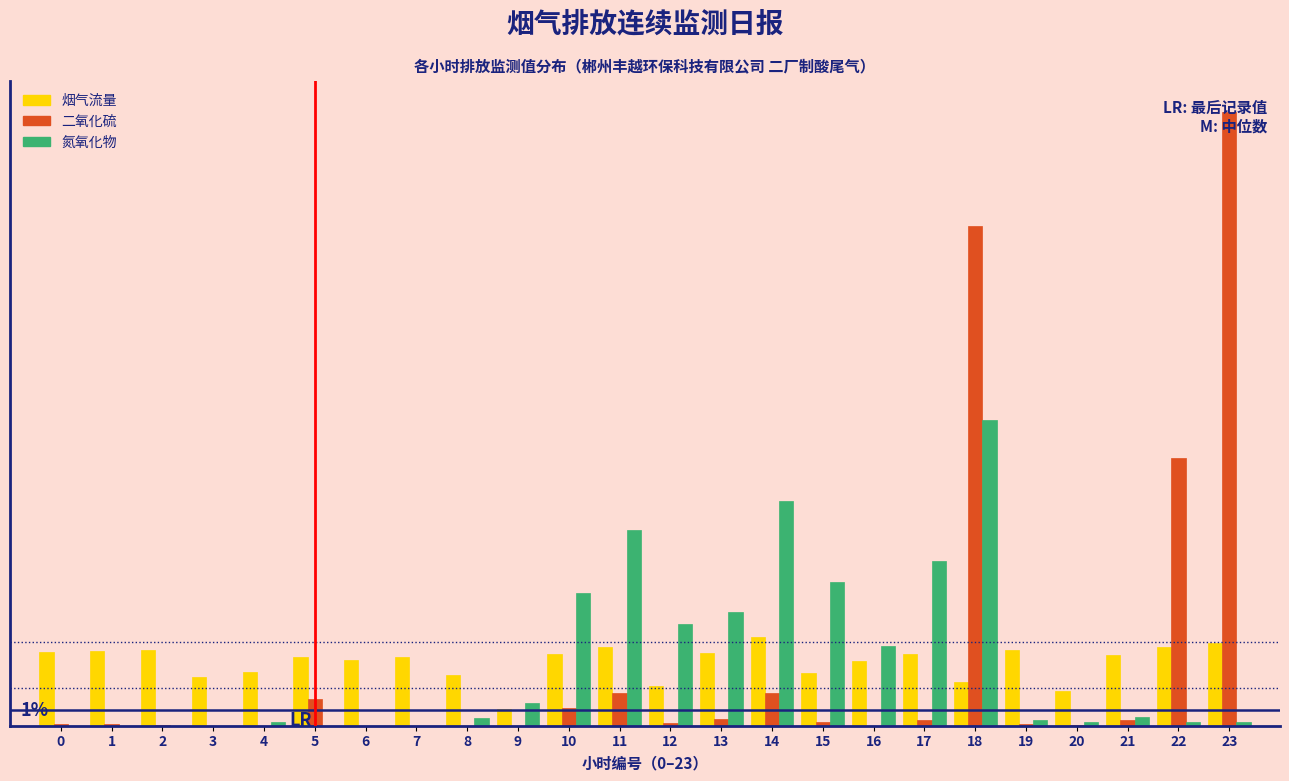

What are all the series names shown in the legend?

烟气流量, 二氧化硫, 氮氧化物